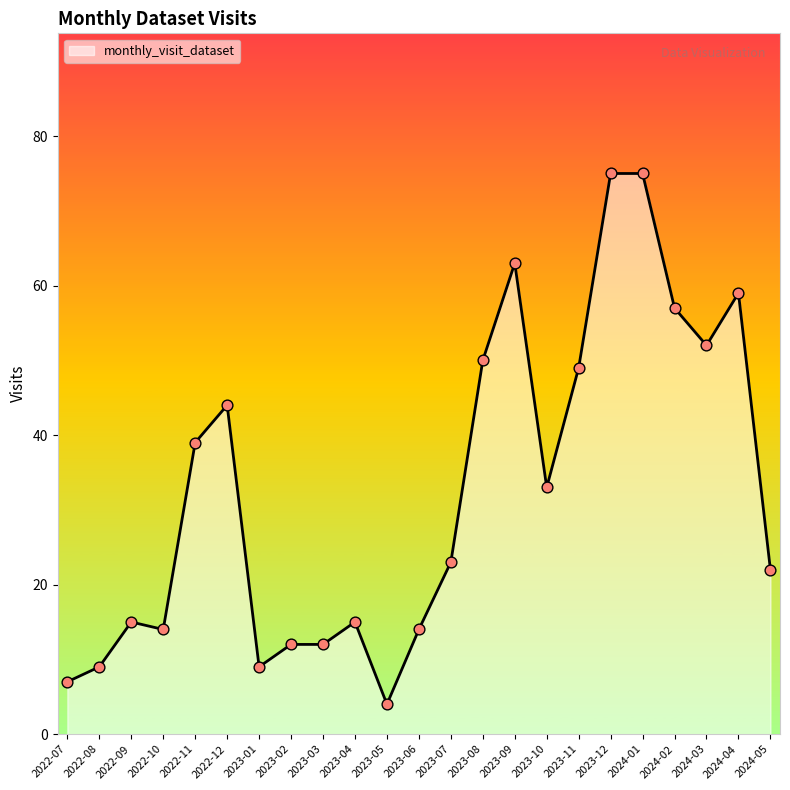

What is the change in value from 2022-07 to 2024-01?

+68